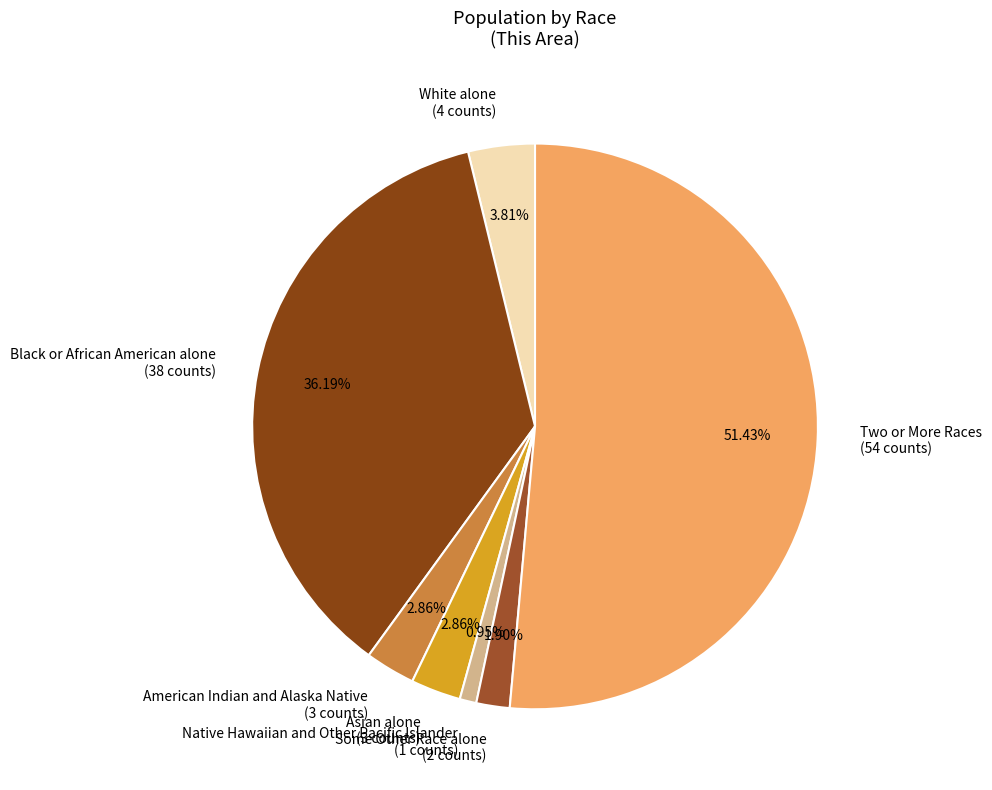

Which has a higher value, Some Other Race alone or American Indian and Alaska Native?

American Indian and Alaska Native